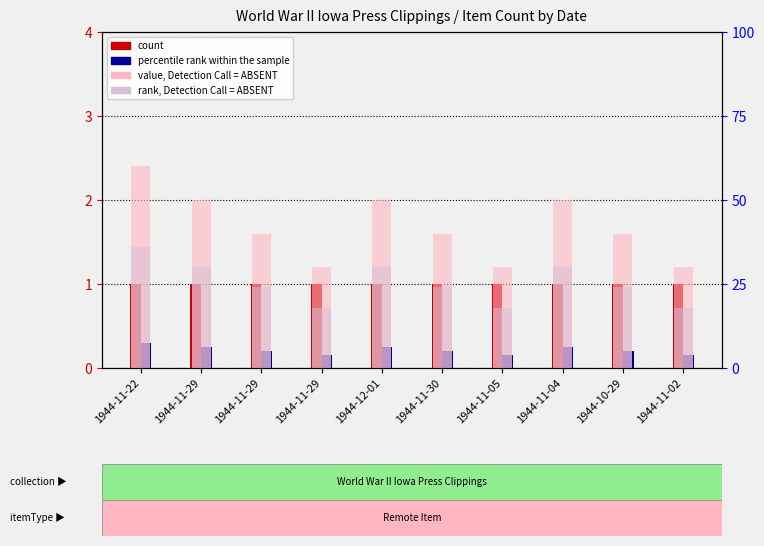

Which series changed the most between 1944-11-30 and 1944-11-04?

value, Detection Call = ABSENT